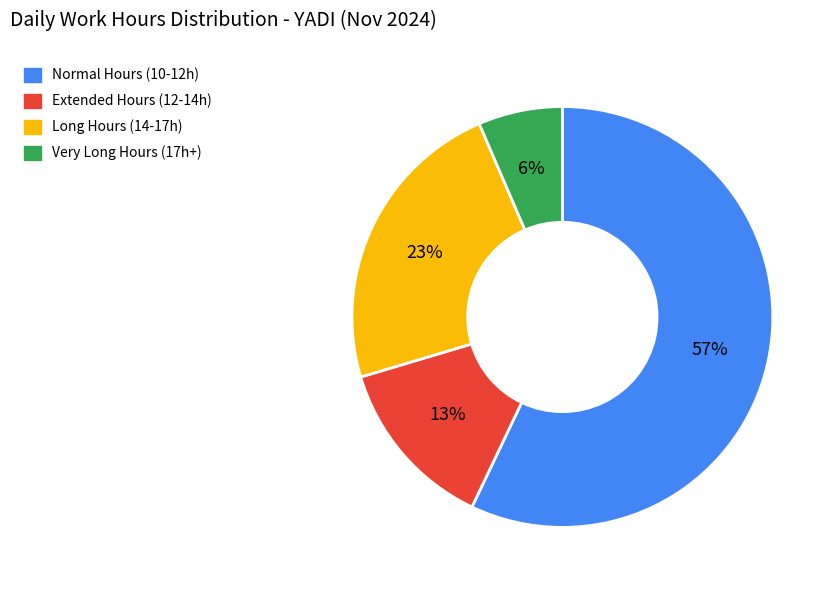

Does any single category account for the majority?

Yes